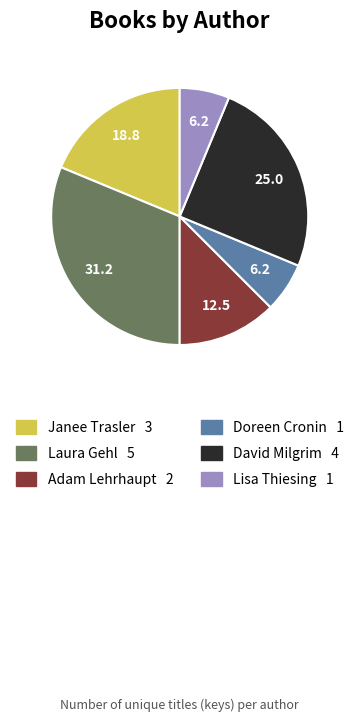

Is there a majority slice in this chart?

No